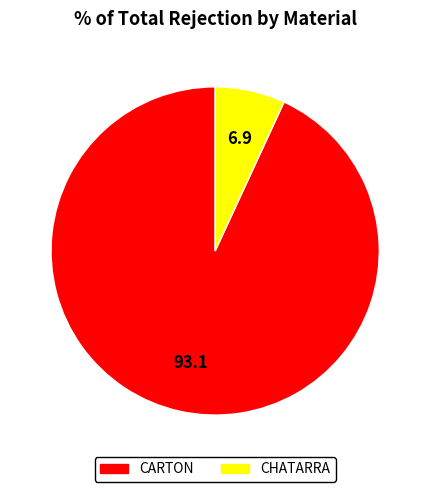

Is the sum of CHATARRA and CARTON greater than half?

Yes